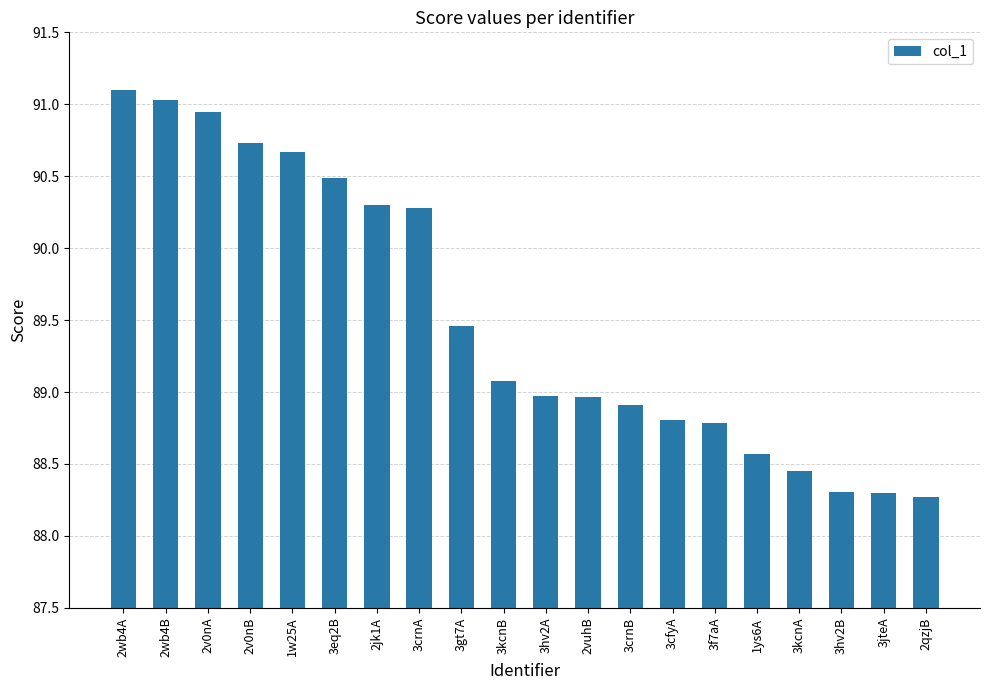

Count the number of values greater than 89.

10